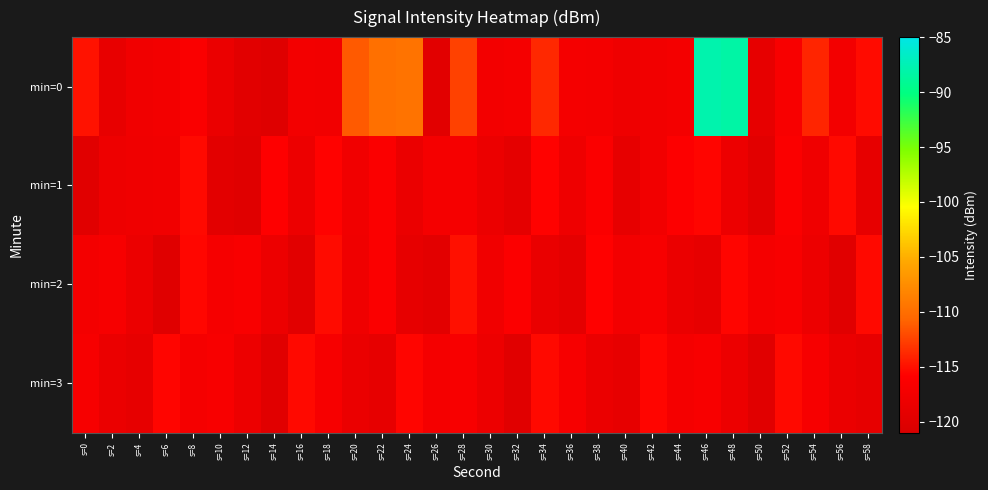

What is the difference between the highest and lowest values at s=14?

4.2